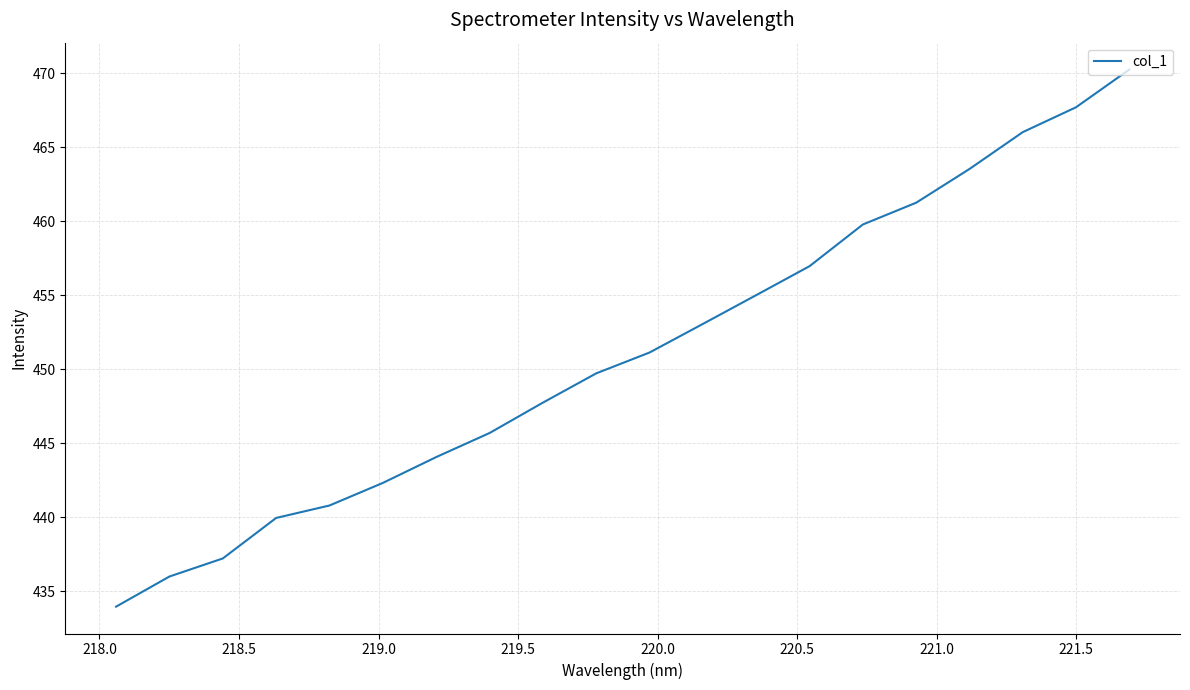

How many values exceed 451?

10